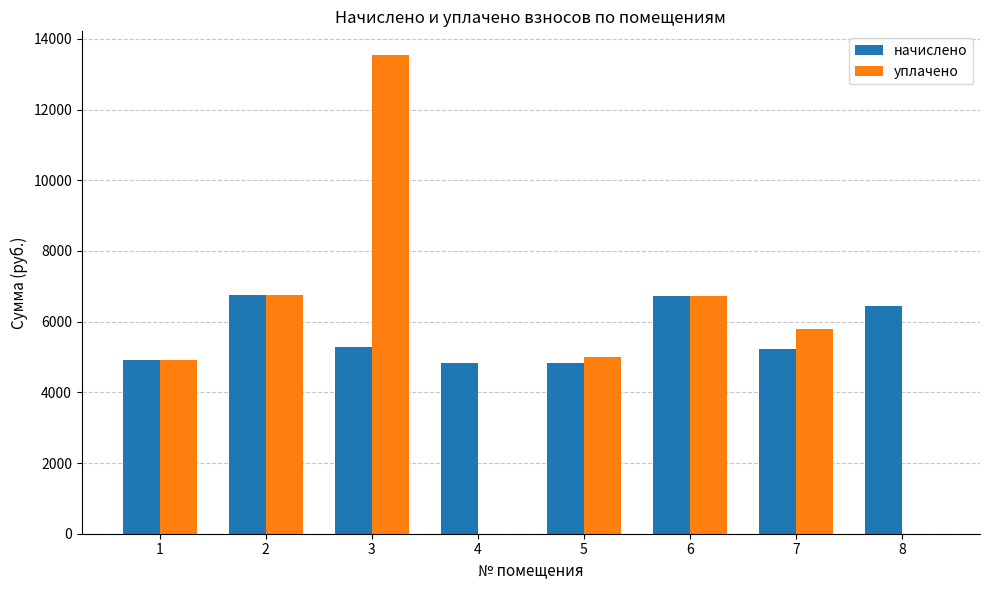

Which series has the widest spread of values?

уплачено